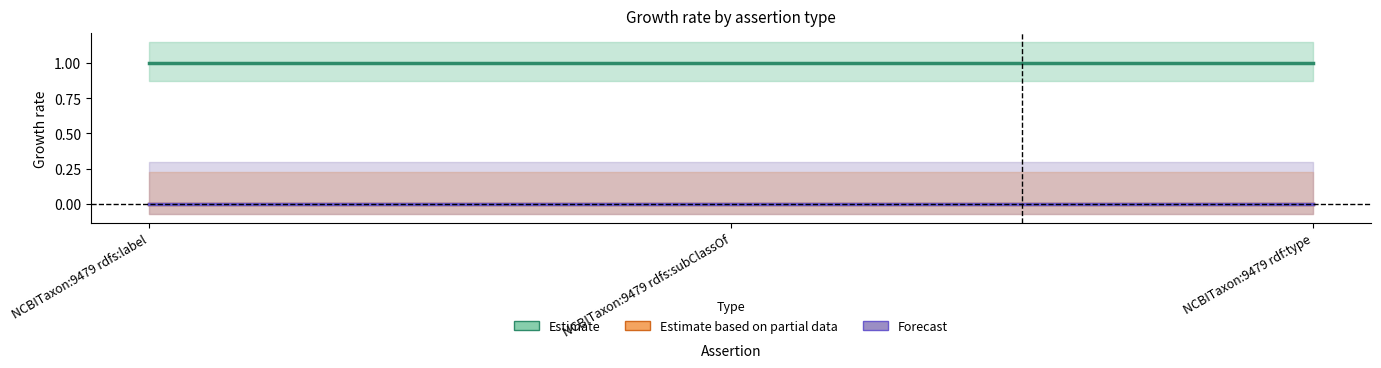

What is the value of the Estimate point at the 2nd from the left?

1